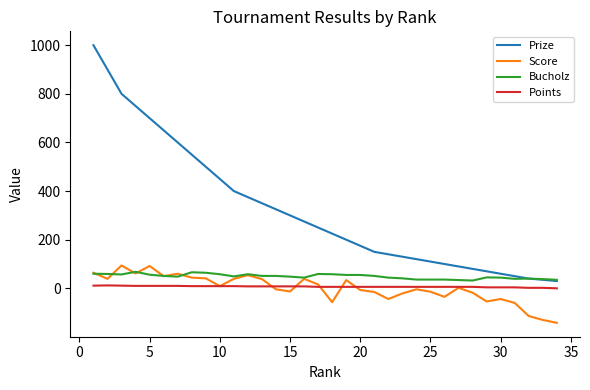

What is the highest value of the Bucholz series?

68